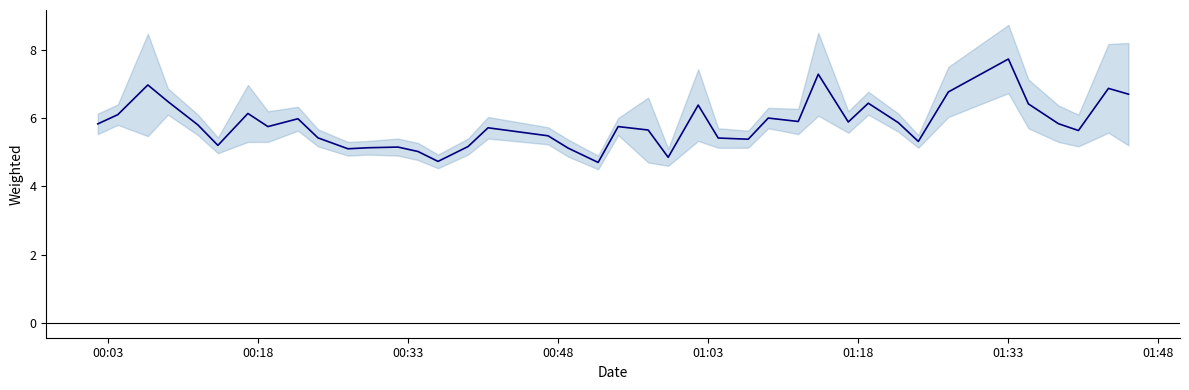

What is the value of the 22nd point from the left?

5.7